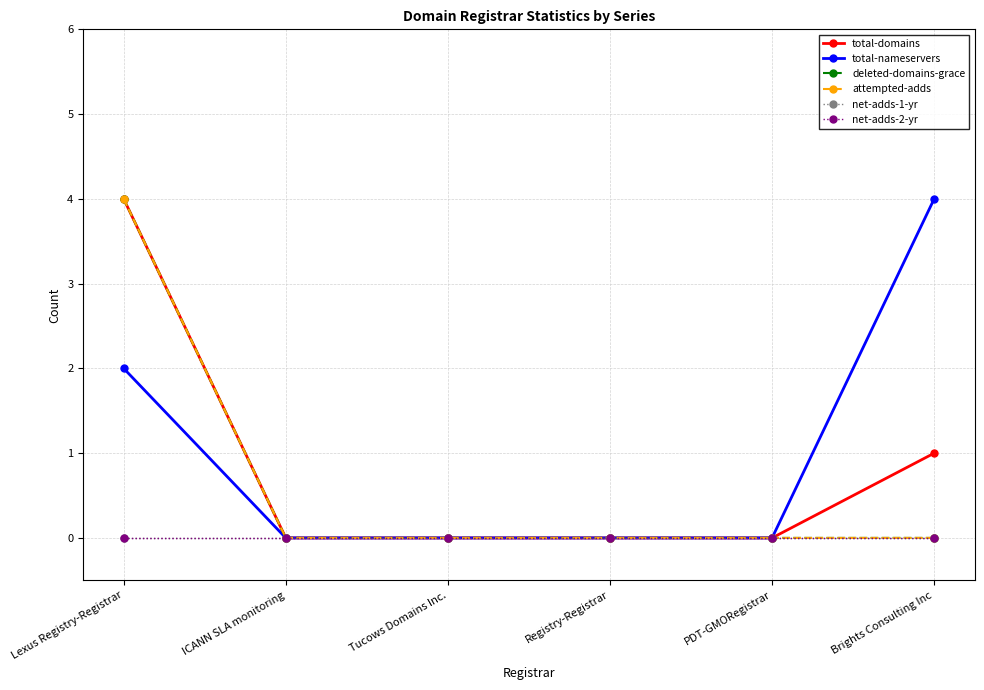

At PDT-GMORegistrar, list the series in order from smallest to largest.

total-domains, total-nameservers, deleted-domains-grace, attempted-adds, net-adds-1-yr, net-adds-2-yr